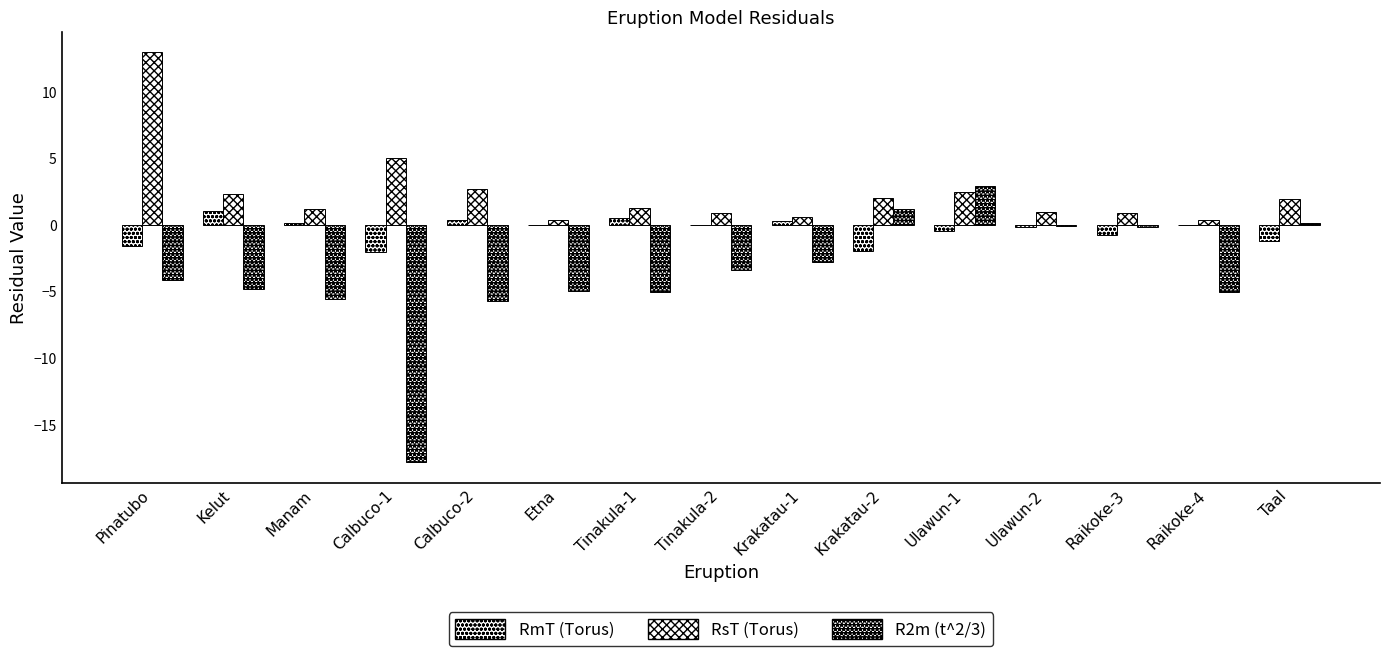

Reading left to right, extract all data points from this chart.

RmT (Torus): Pinatubo=-1.6	Kelut=1.1	Manam=0.2	Calbuco-1=-2.0	Calbuco-2=0.3	Etna=0.0	Tinakula-1=0.5	Tinakula-2=-0.0	Krakatau-1=0.3	Krakatau-2=-1.9	Ulawun-1=-0.4	Ulawun-2=-0.1	Raikoke-3=-0.8	Raikoke-4=-0.1	Taal=-1.2
RsT (Torus): Pinatubo=12.9	Kelut=2.3	Manam=1.2	Calbuco-1=5.0	Calbuco-2=2.7	Etna=0.3	Tinakula-1=1.3	Tinakula-2=0.9	Krakatau-1=0.6	Krakatau-2=2.0	Ulawun-1=2.5	Ulawun-2=0.9	Raikoke-3=0.9	Raikoke-4=0.3	Taal=1.9
R2m (t^2/3): Pinatubo=-4.1	Kelut=-4.8	Manam=-5.6	Calbuco-1=-17.8	Calbuco-2=-5.8	Etna=-5.0	Tinakula-1=-5.0	Tinakula-2=-3.4	Krakatau-1=-2.8	Krakatau-2=1.1	Ulawun-1=2.9	Ulawun-2=-0.1	Raikoke-3=-0.2	Raikoke-4=-5.0	Taal=0.1